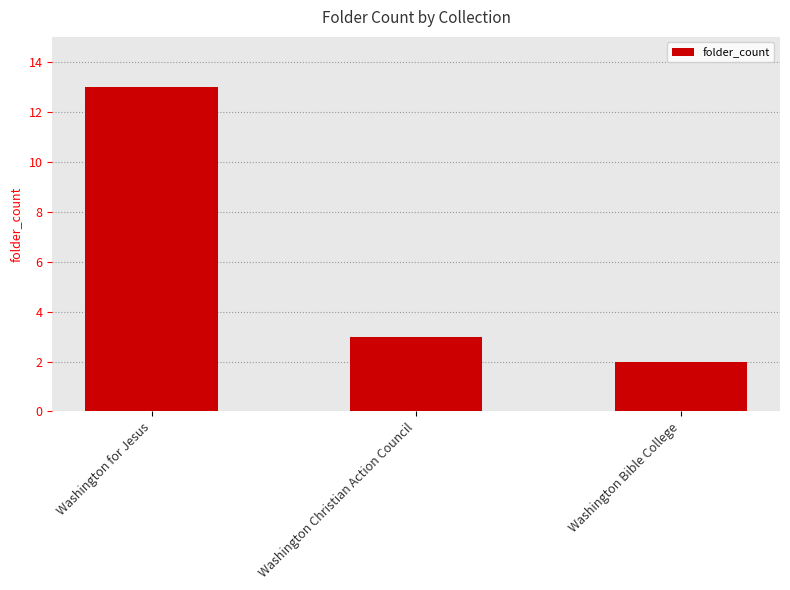

What is the change in value from Washington for Jesus to Washington Christian Action Council?

-10